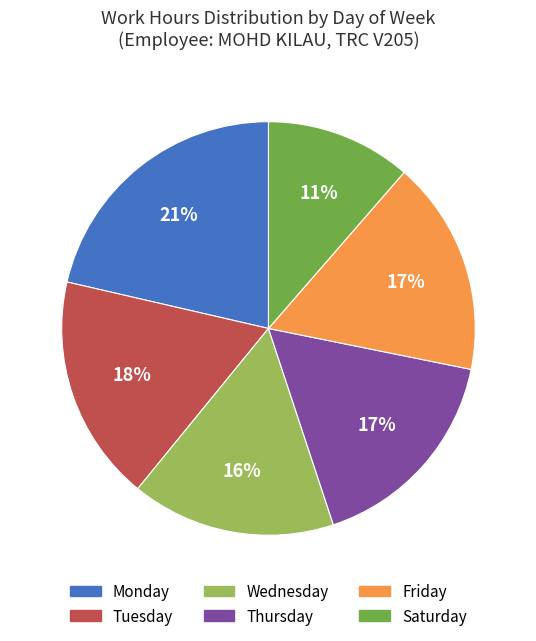

Which category has the biggest portion of the pie?

Monday